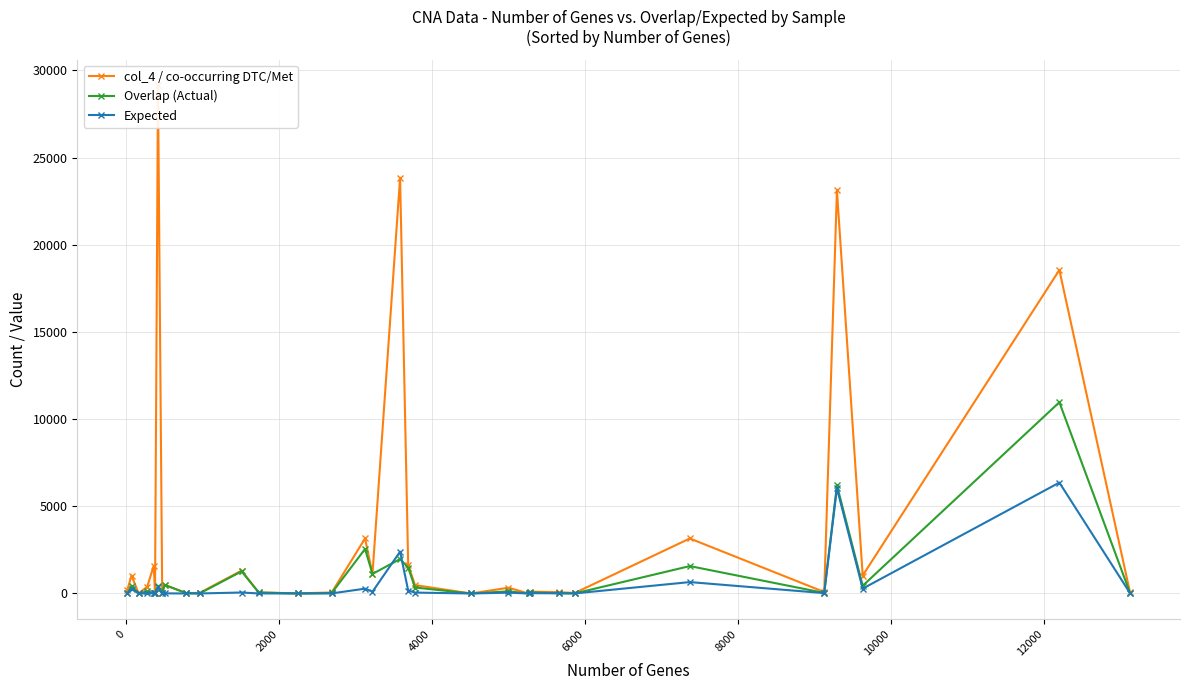

What is the label of the 29th point from the right?

4000